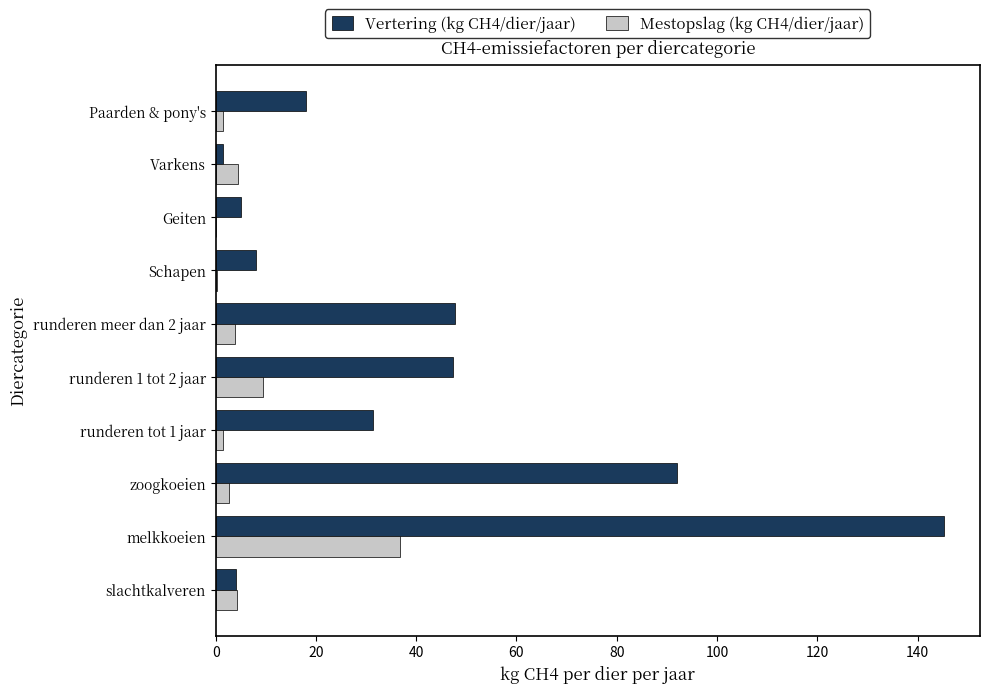

True or false: Vertering (kg CH4/dier/jaar) has a value of 18.0 at Paarden & pony's.

True